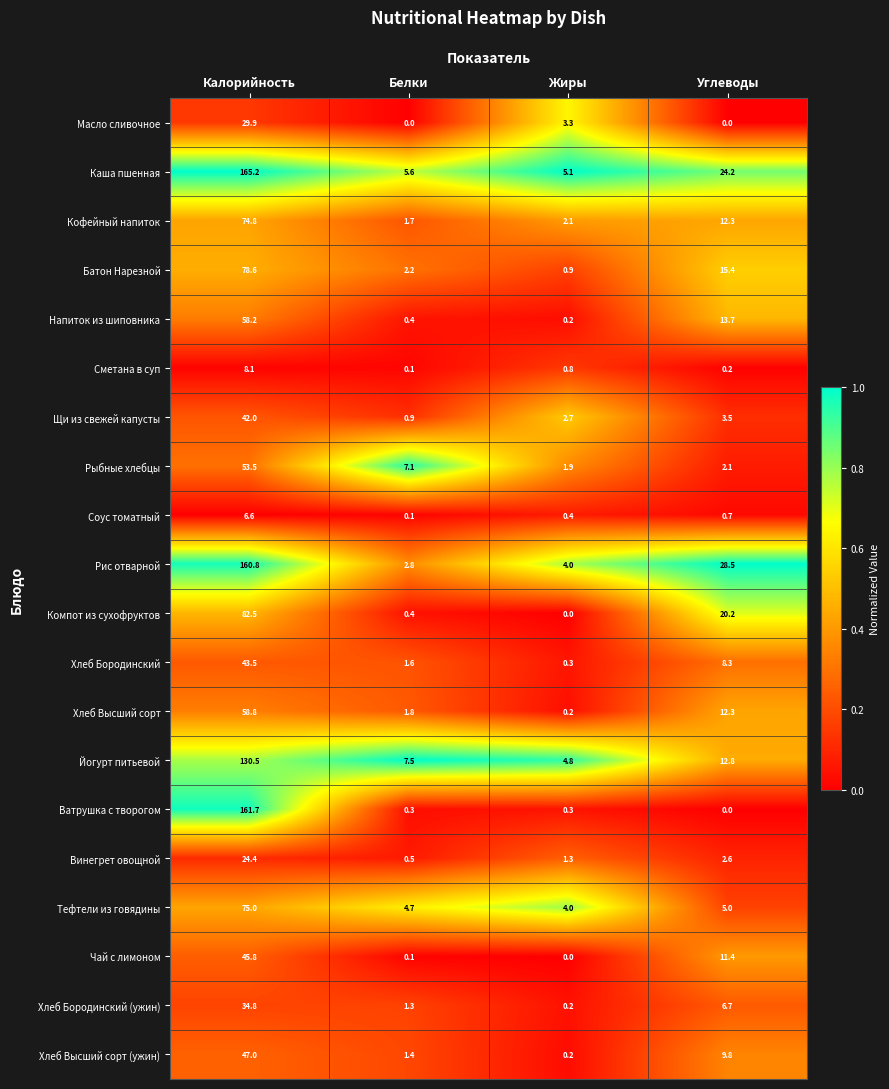

Is it true that Сметана в суп equals 0.2 at Углеводы?

True